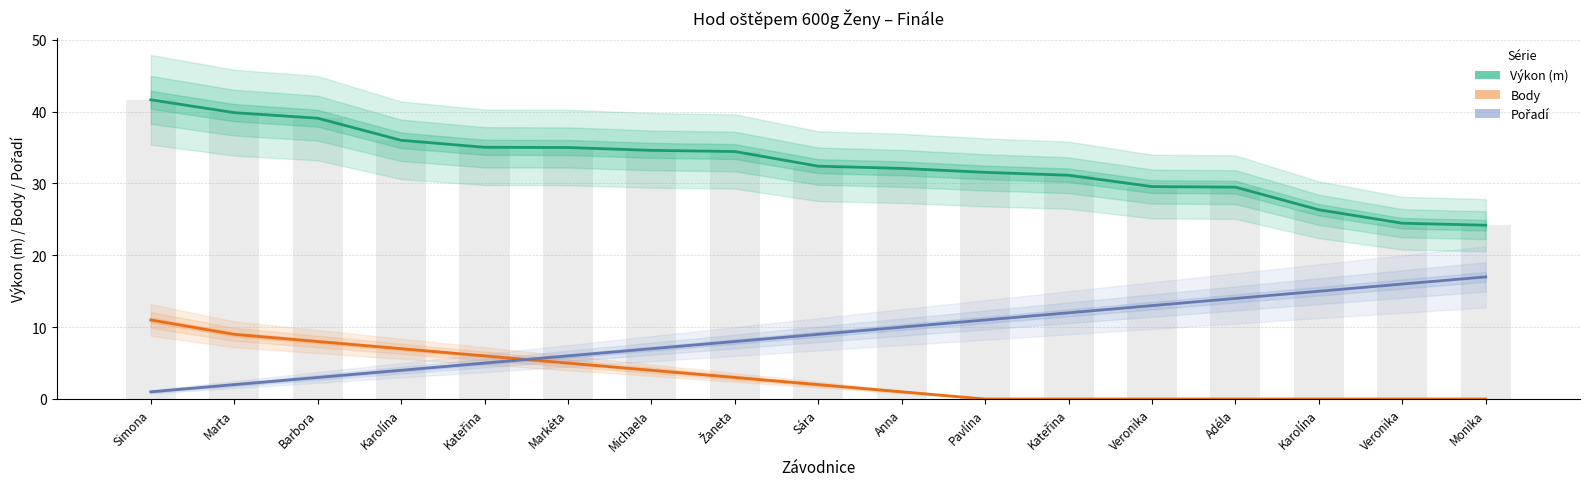

At which label is Pořadí closest to 9?

Sára